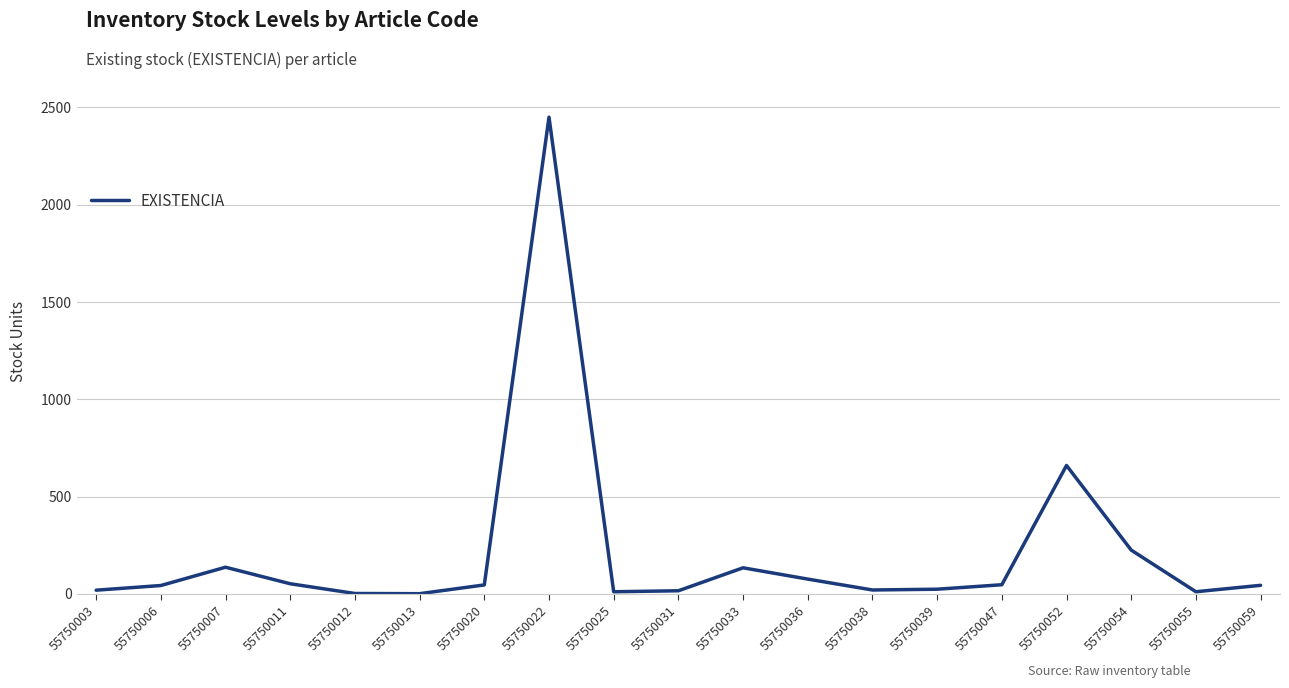

At which category does the chart reach its peak across all series?

55750022